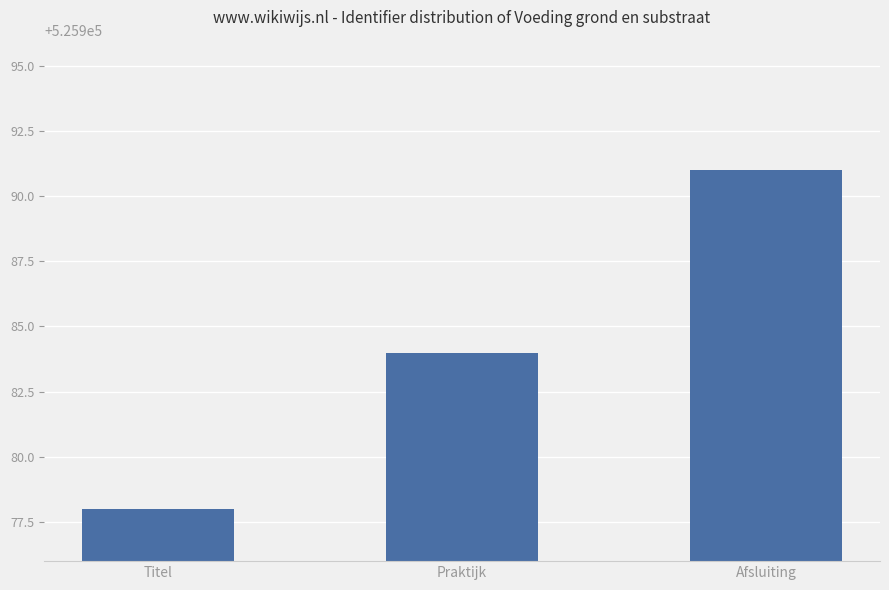

The value at Titel is 525978. True or false?

True